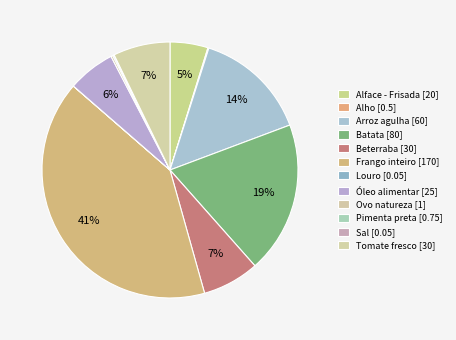

How many slices are in this pie chart?

12